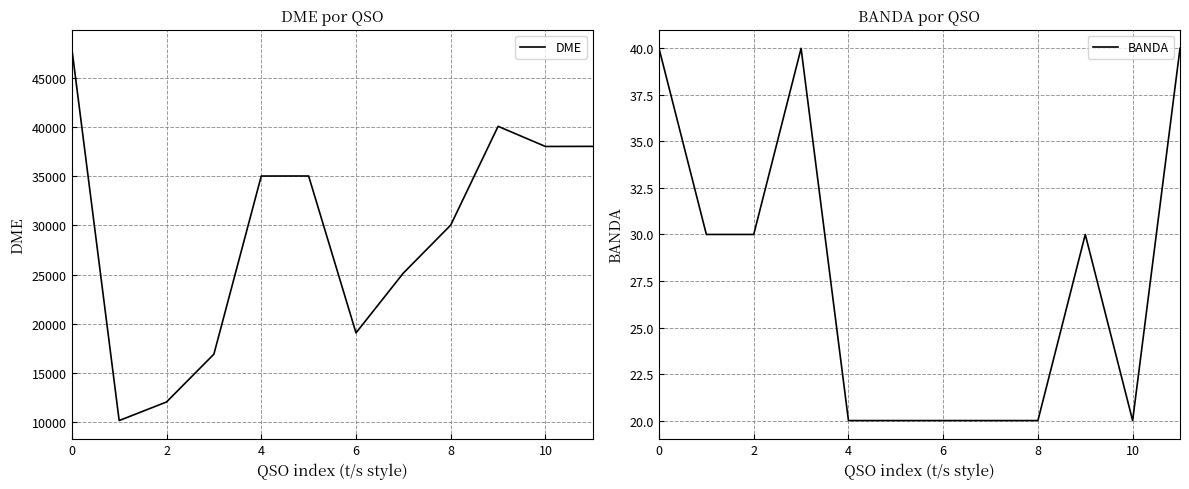

What is the lowest value of the DME series?

10148